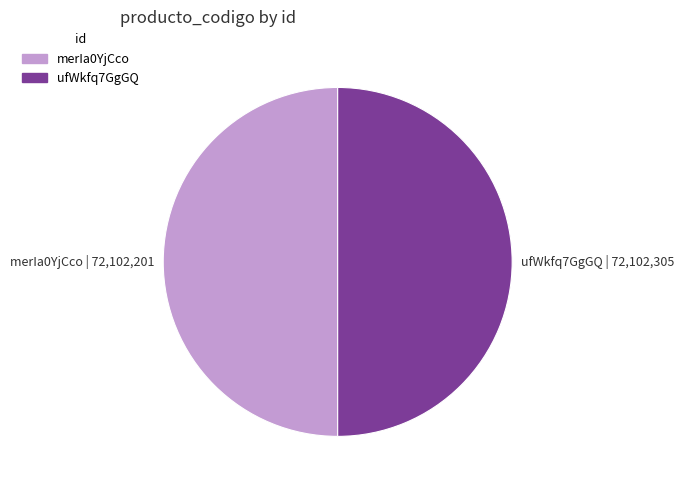

Combined, do merIa0YjCco | 72,102,201 and ufWkfq7GgGQ | 72,102,305 account for over 50%?

Yes